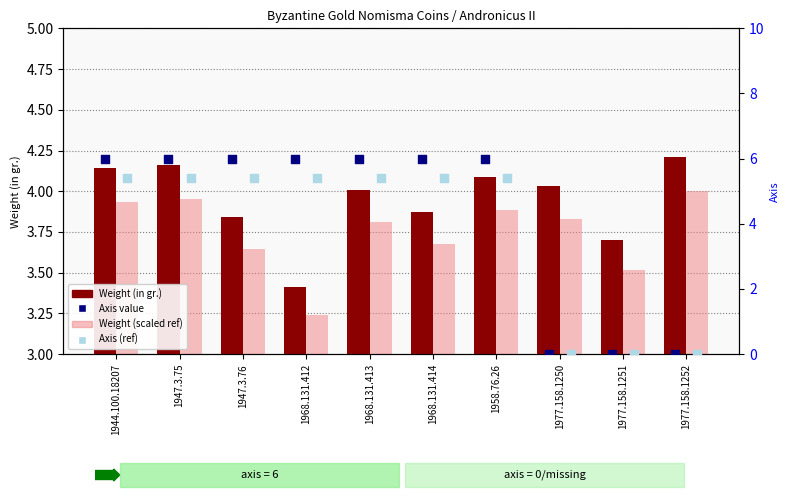

Is the value of Axis at 1968.131.414 greater than the value of Weight (scaled ref) at 1977.158.1251?

Yes